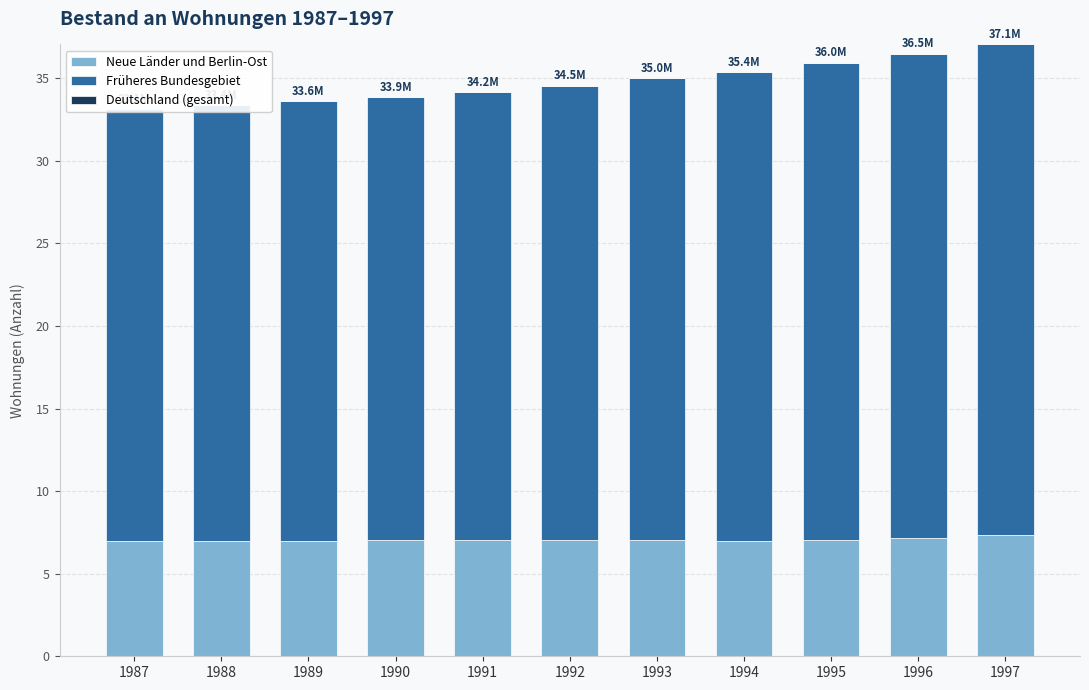

Between 1987 and 1988, which is larger?

1988